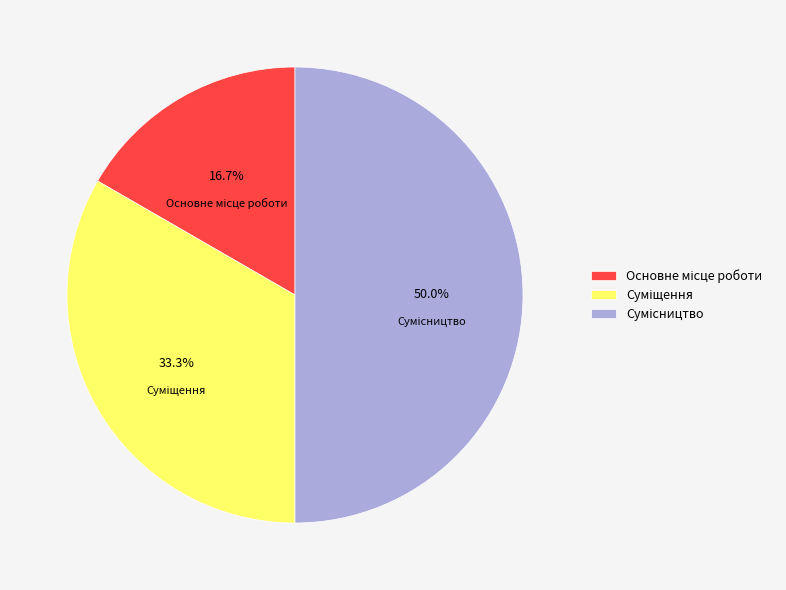

Count the number of slices in the pie.

3